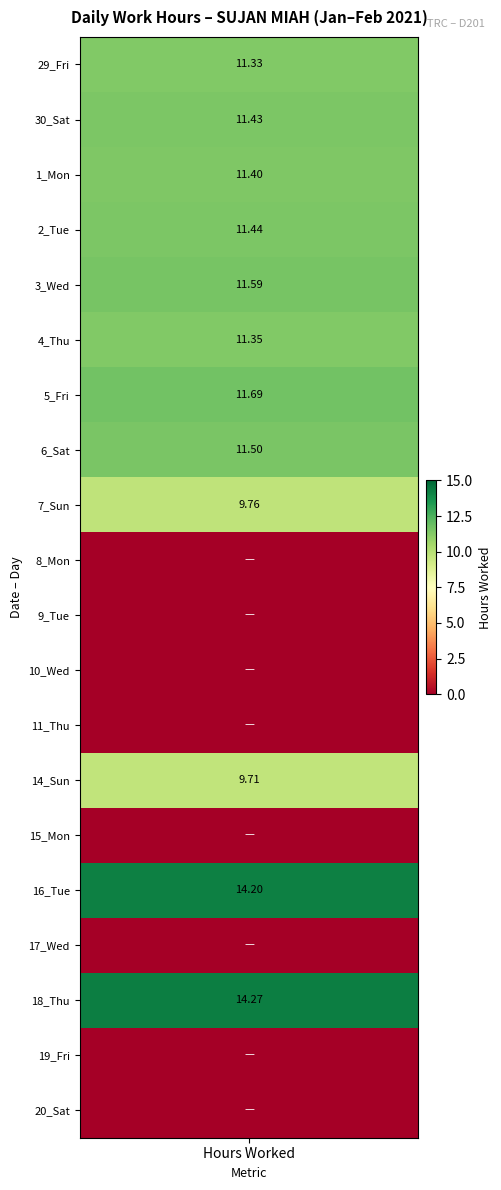

At how many categories does at least one series exceed 10?

1